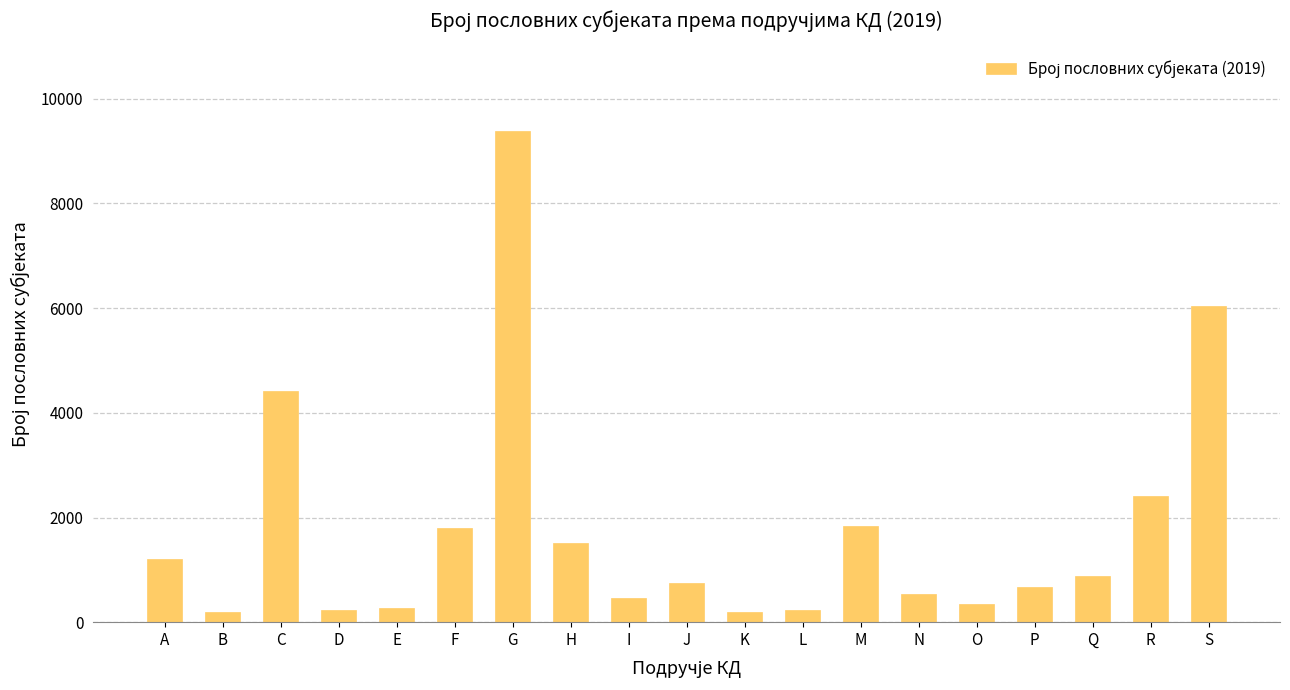

What is the value of the 2nd bar from the left?

197